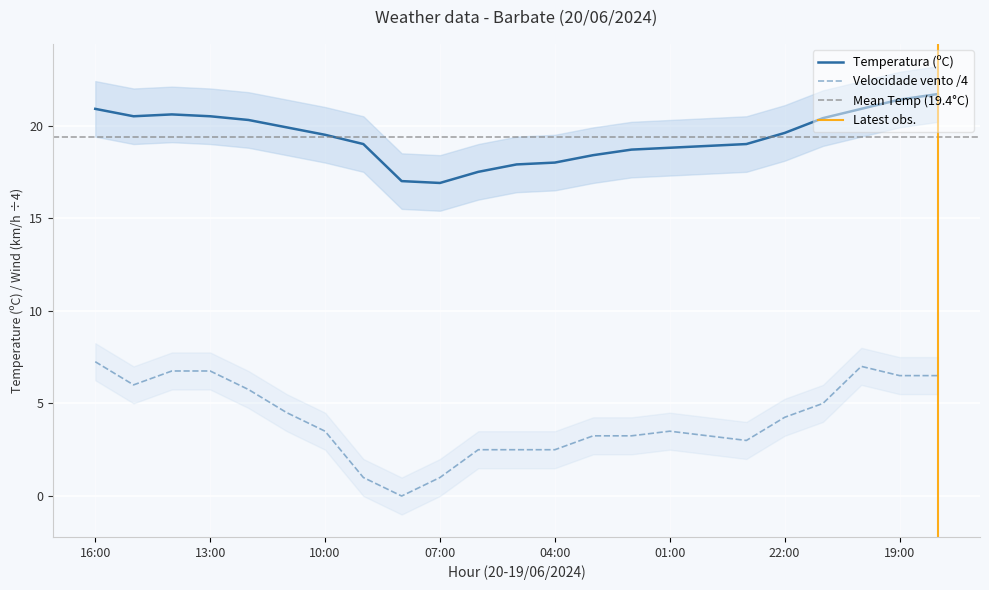

True or false: Velocidade do vento (km/h) and Temperatura (ºC) cross at least once.

False